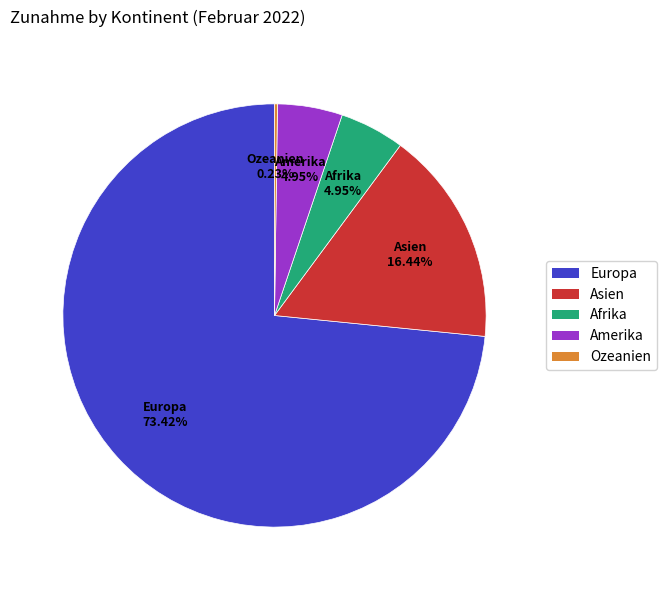

To the nearest percent, what is the difference between the largest and smallest slice percentages?

73%